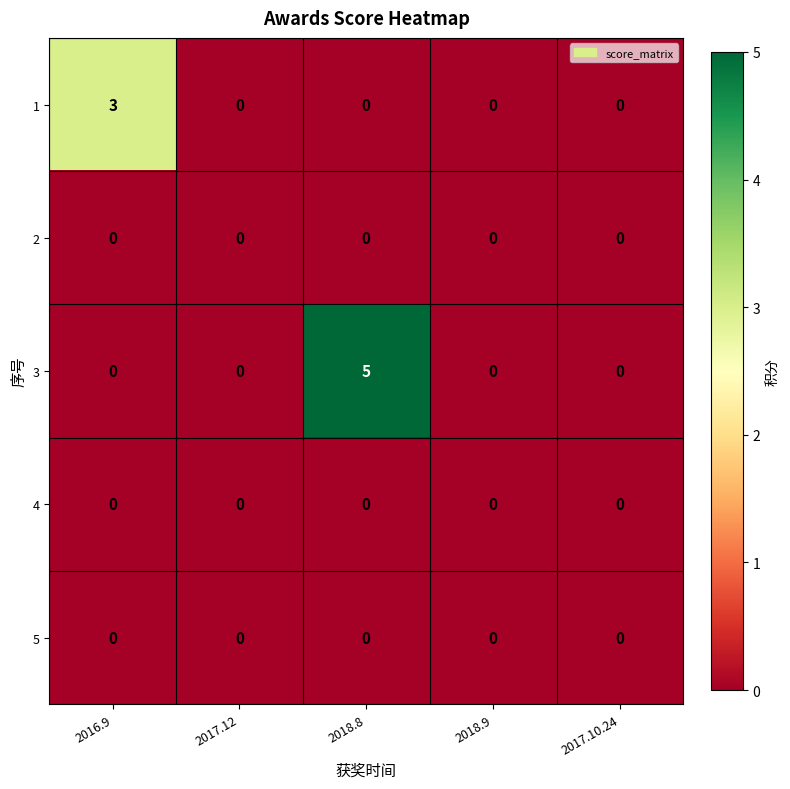

What is the greatest value displayed?

5